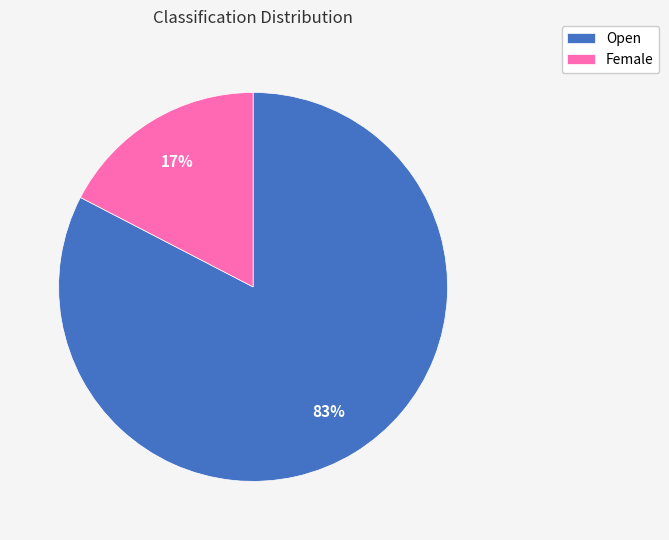

Count the number of slices in the pie.

2